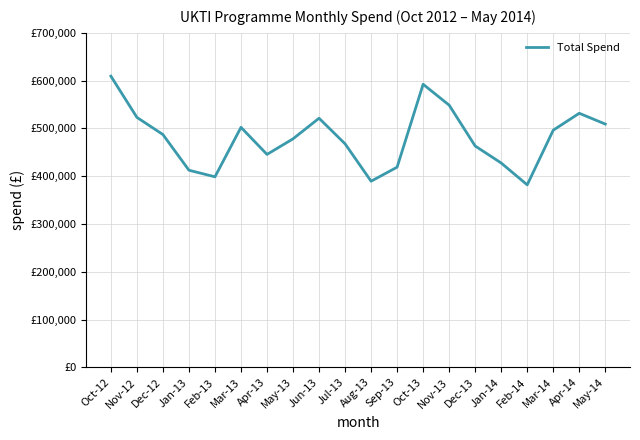

What is the minimum value shown in the chart?

381900.7